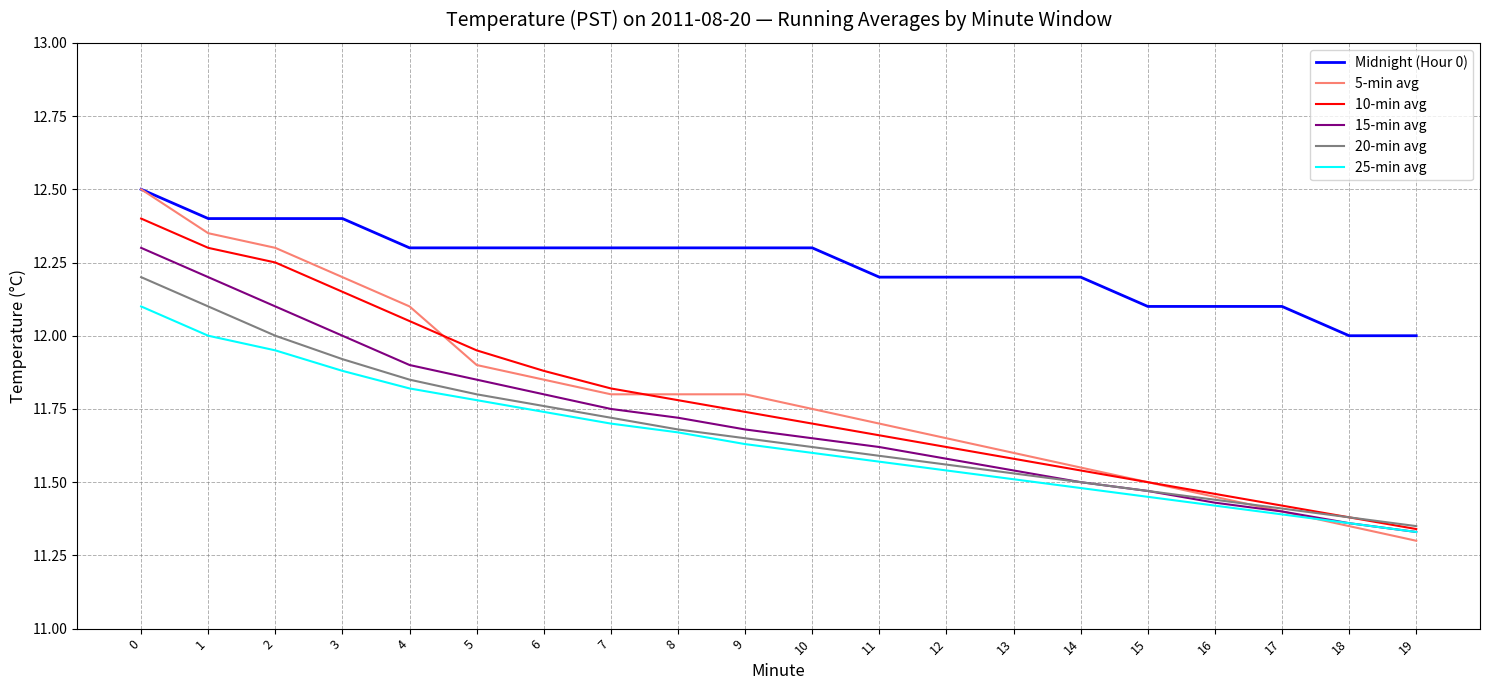

At which label is 5-min avg closest to 11?

19